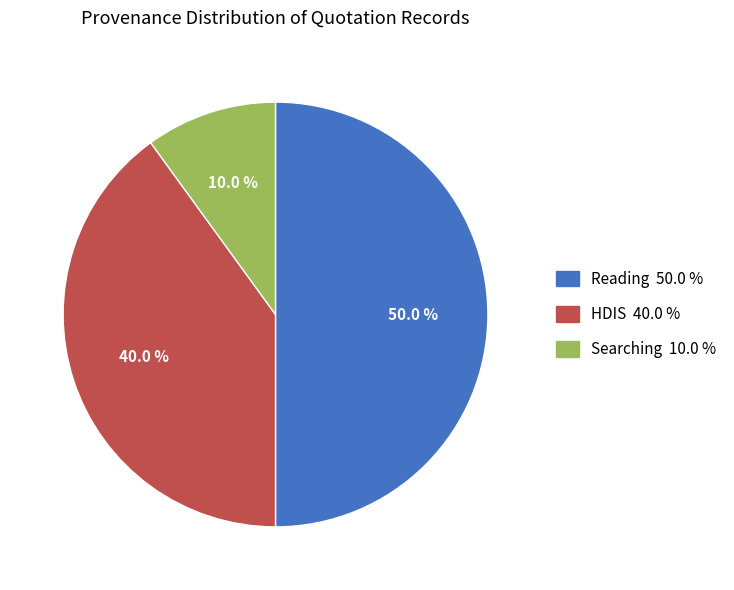

How many segments does this pie chart have?

3